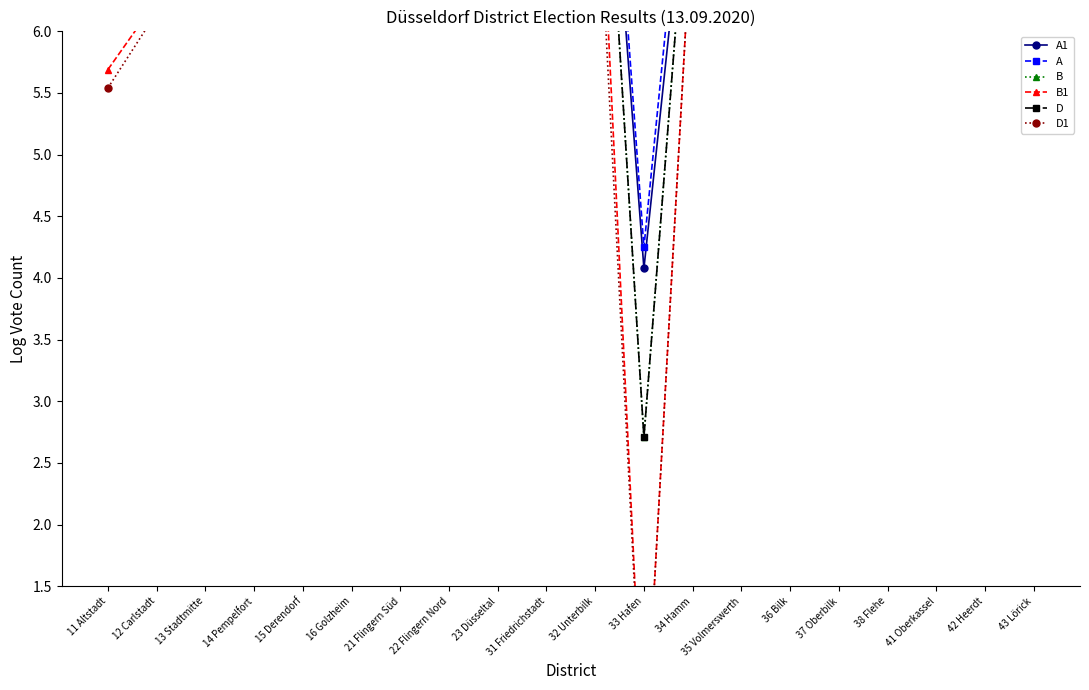

Which series has the widest spread of values?

B1